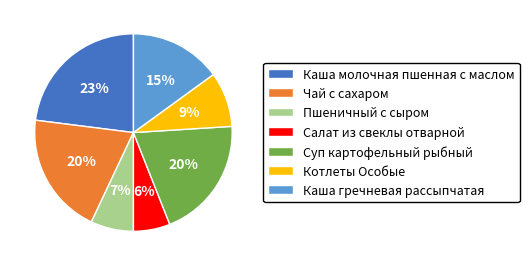

Combined, do Суп картофельный рыбный and Пшеничный с сыром account for over 50%?

No